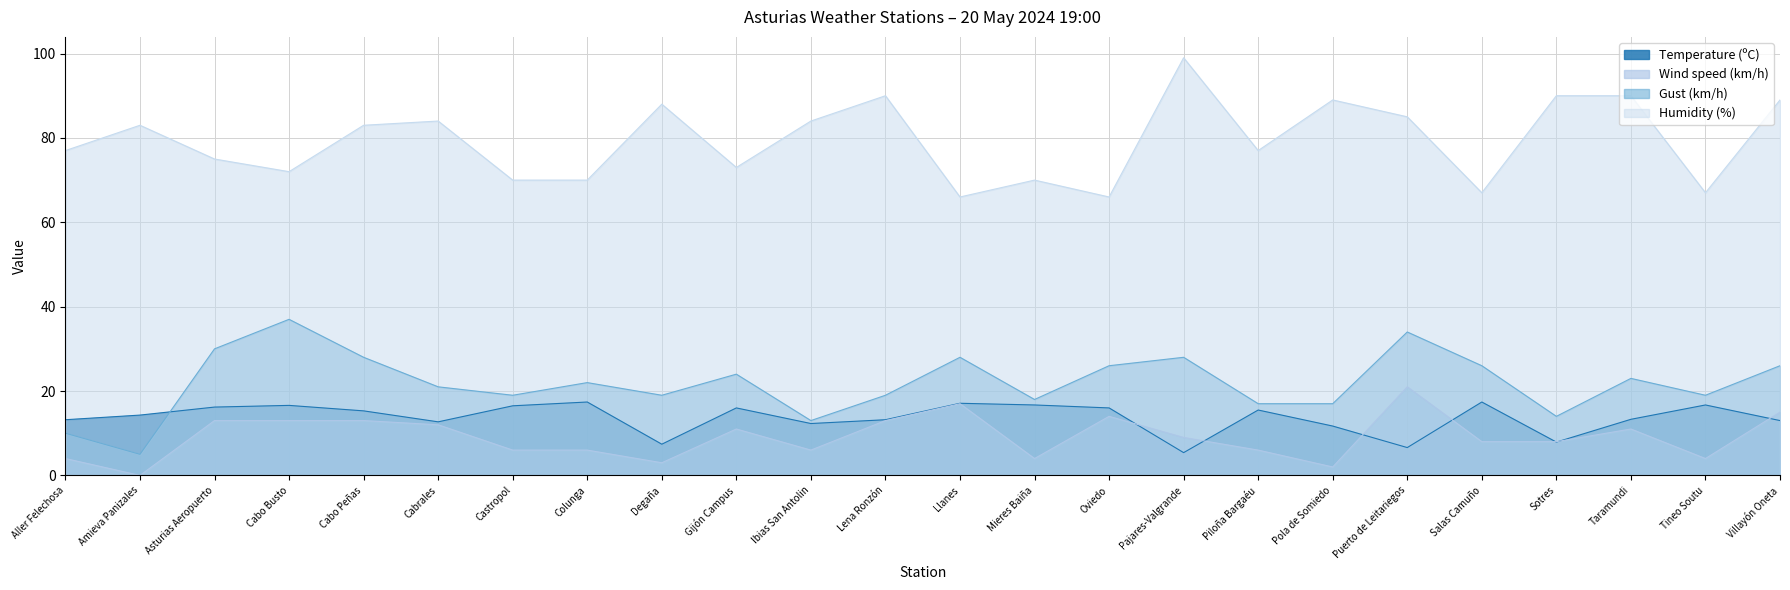

Which category has the highest value in the Humidity (%) series?

Pajares-Valgrande